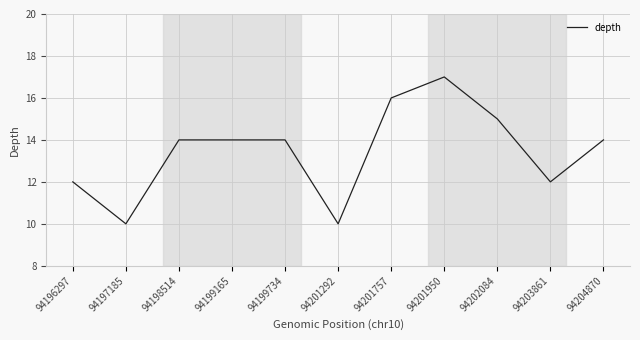

Reading left to right, transcribe all the data shown in this chart.

94196297=12	94197185=10	94198514=14	94199165=14	94199734=14	94201292=10	94201757=16	94201950=17	94202084=15	94203861=12	94204870=14